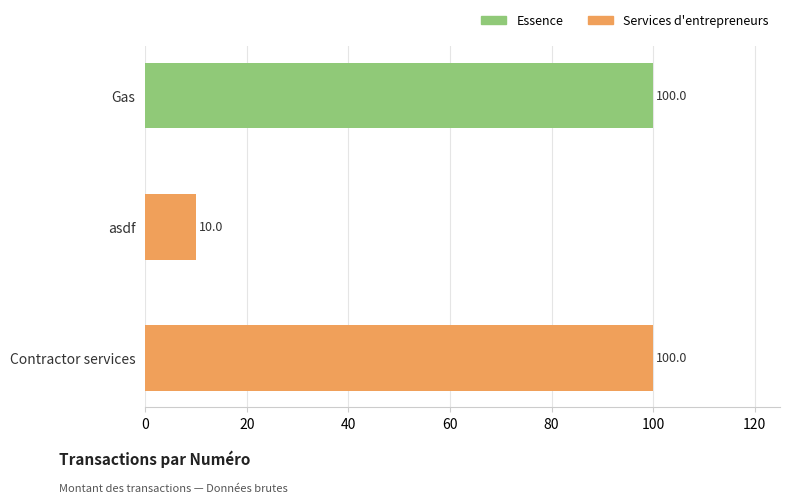

How many bars are there in total?

3